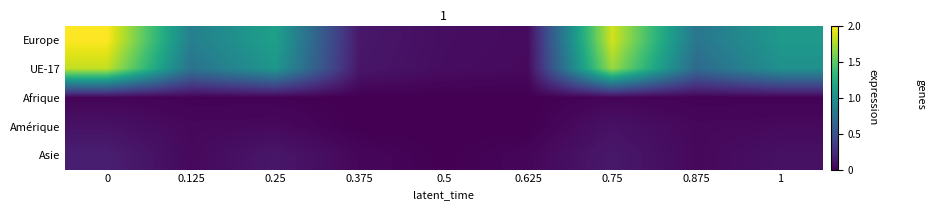

Which series changed the most between 0.5 and 0.875?

Europe